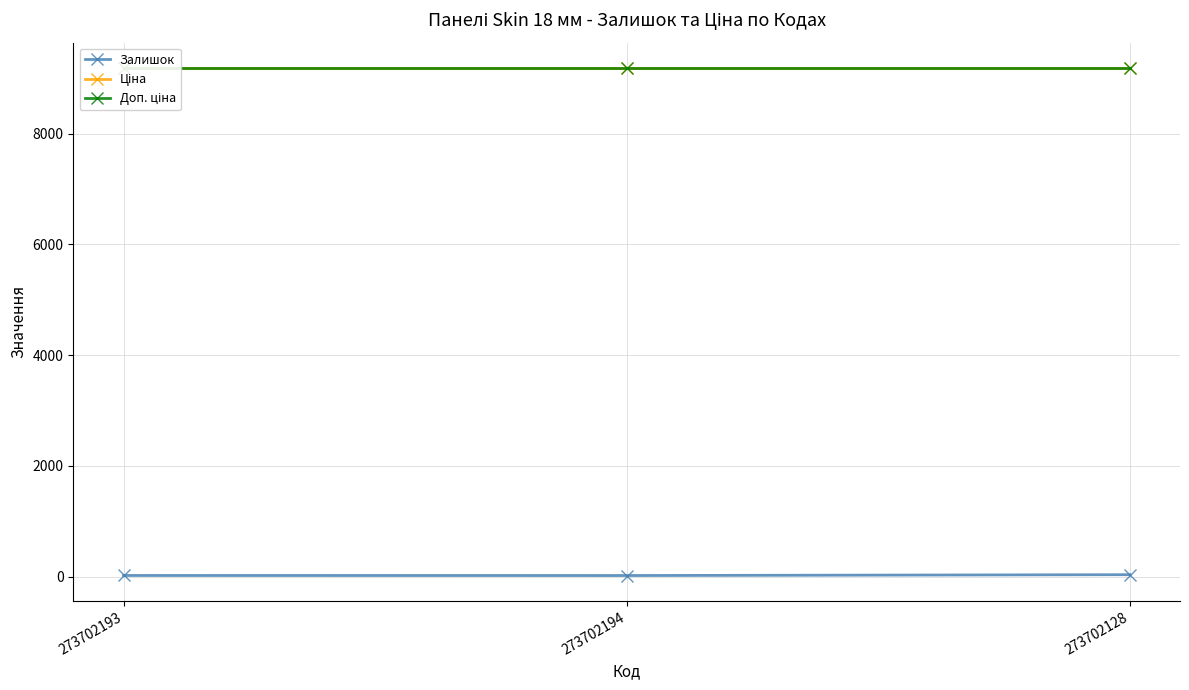

Read the Ціна value at 273702128.

9185.9